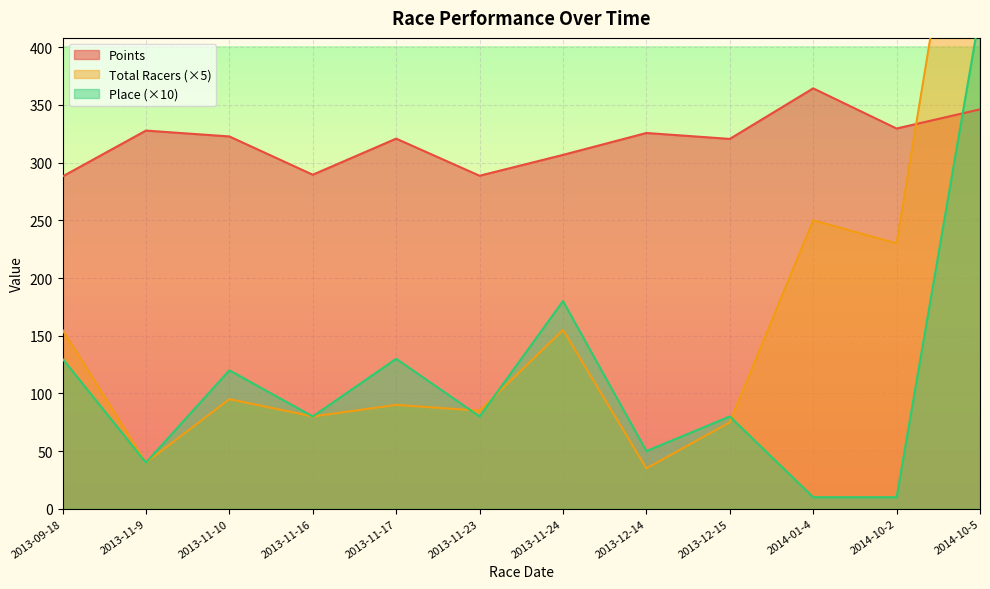

Read the Place value at 2014-01-4.

10.0